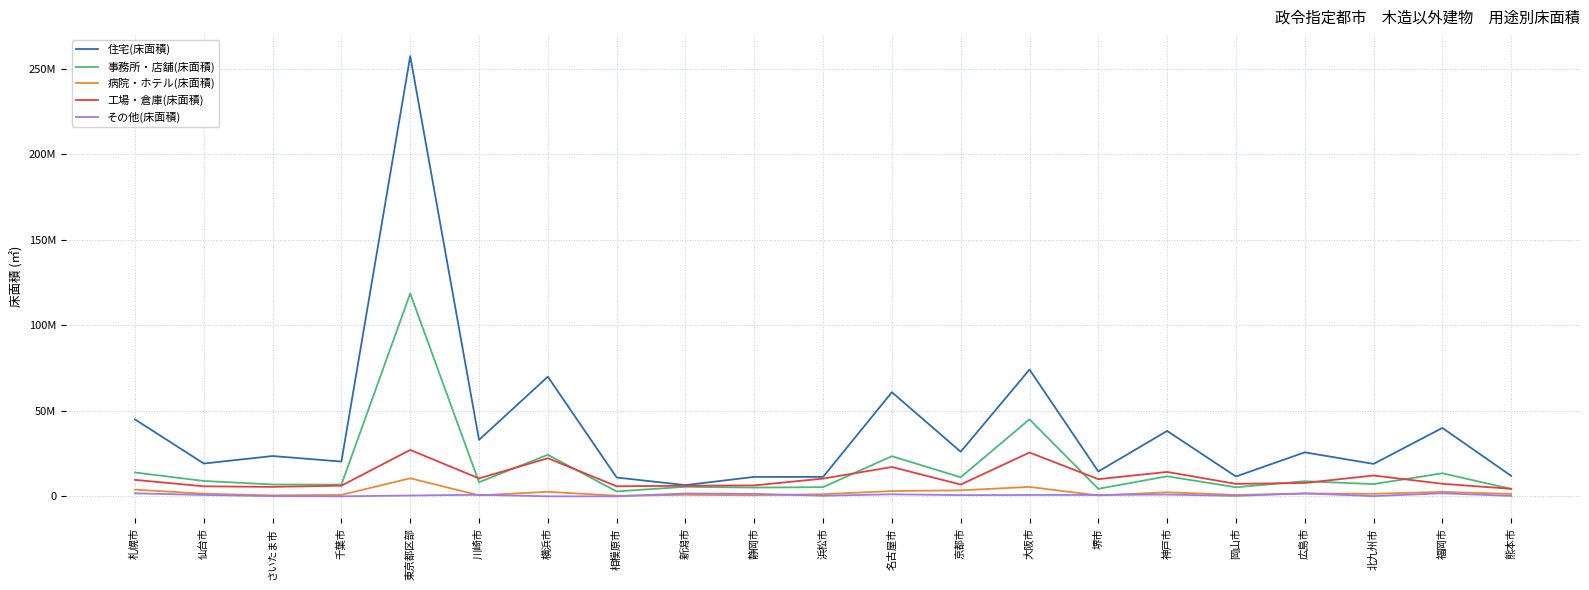

What are all the series names shown in the legend?

住宅(床面積), 事務所・店舗(床面積), 病院・ホテル(床面積), 工場・倉庫(床面積), その他(床面積)